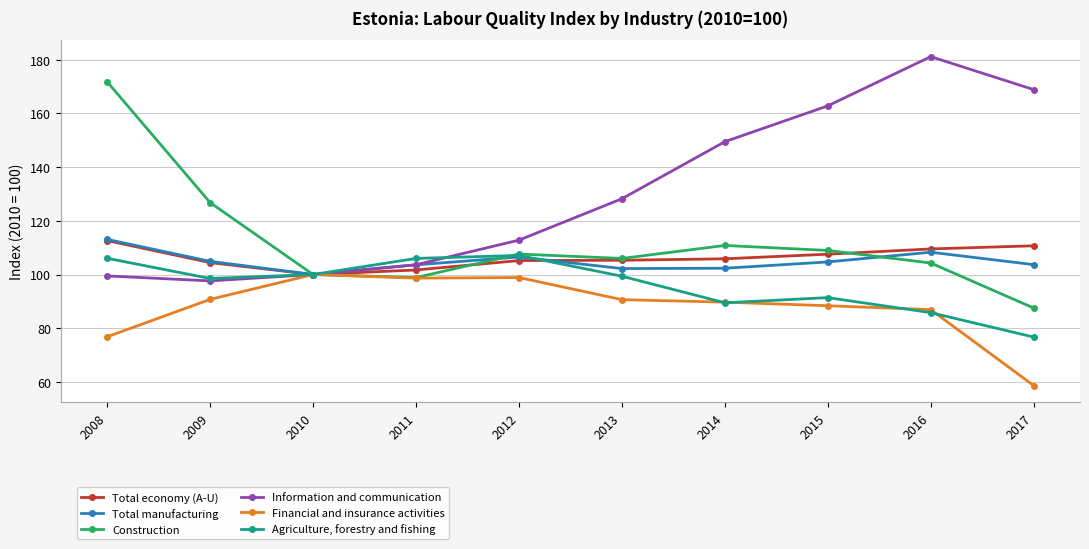

Which series changed the most between 2009 and 2014?

Information and communication